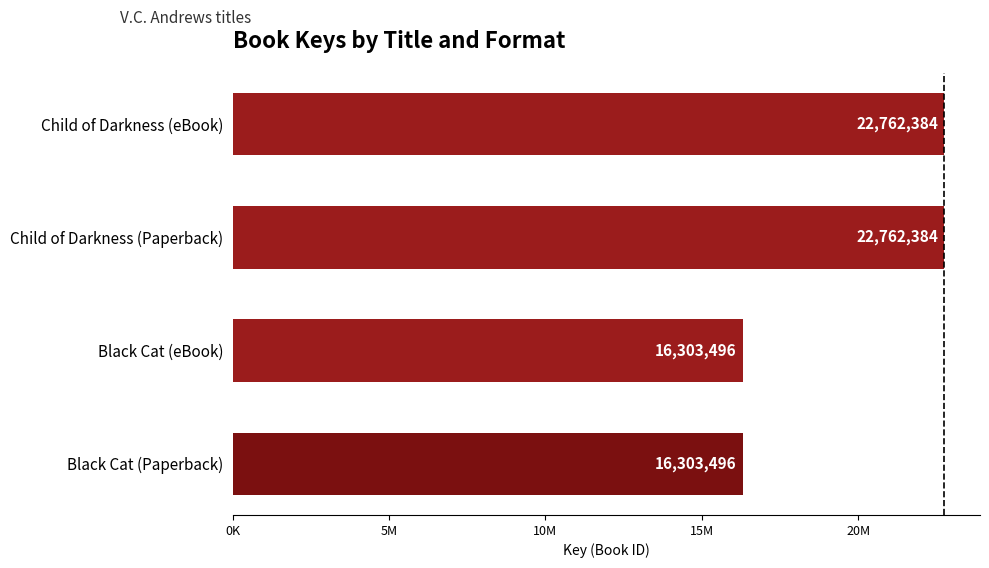

What is the average value?

19532940